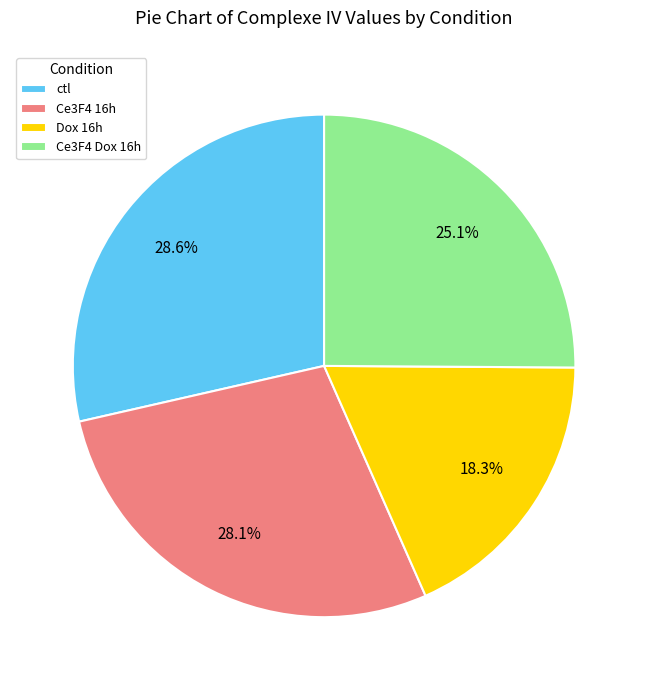

Which slice is the smallest?

Dox 16h